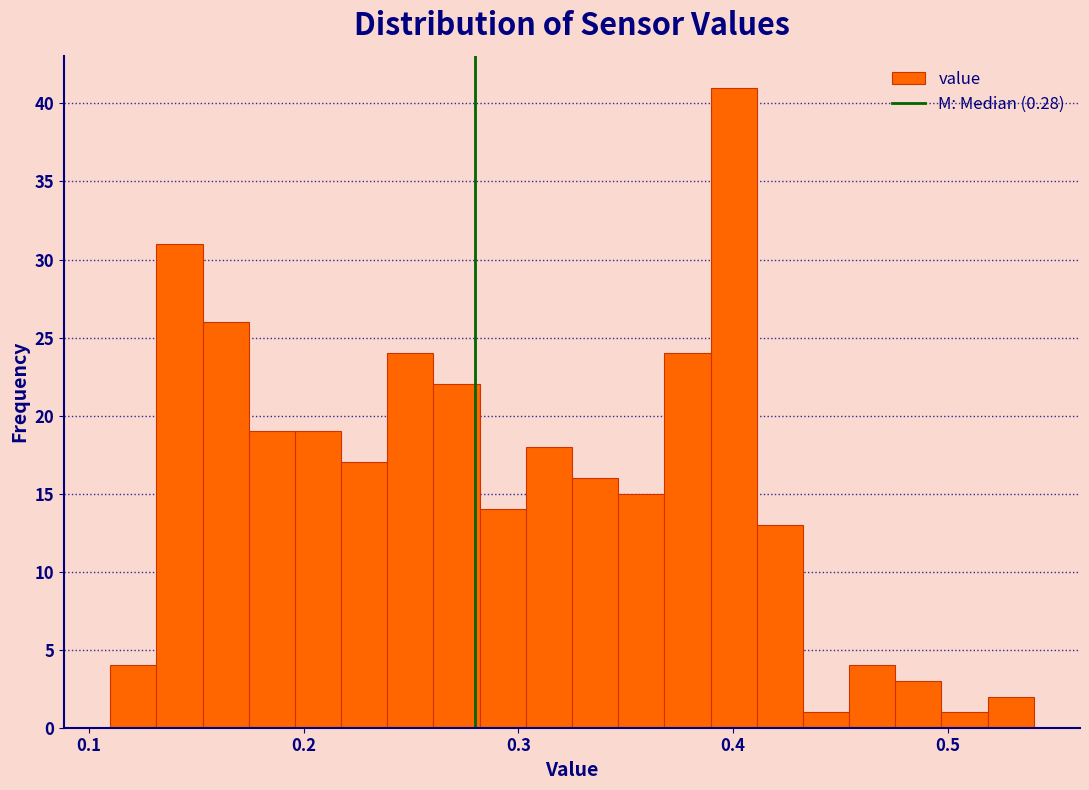

Around what value on the x-axis is the tallest bar? Give the approximate position of its centre, as read against the axis.

0.40